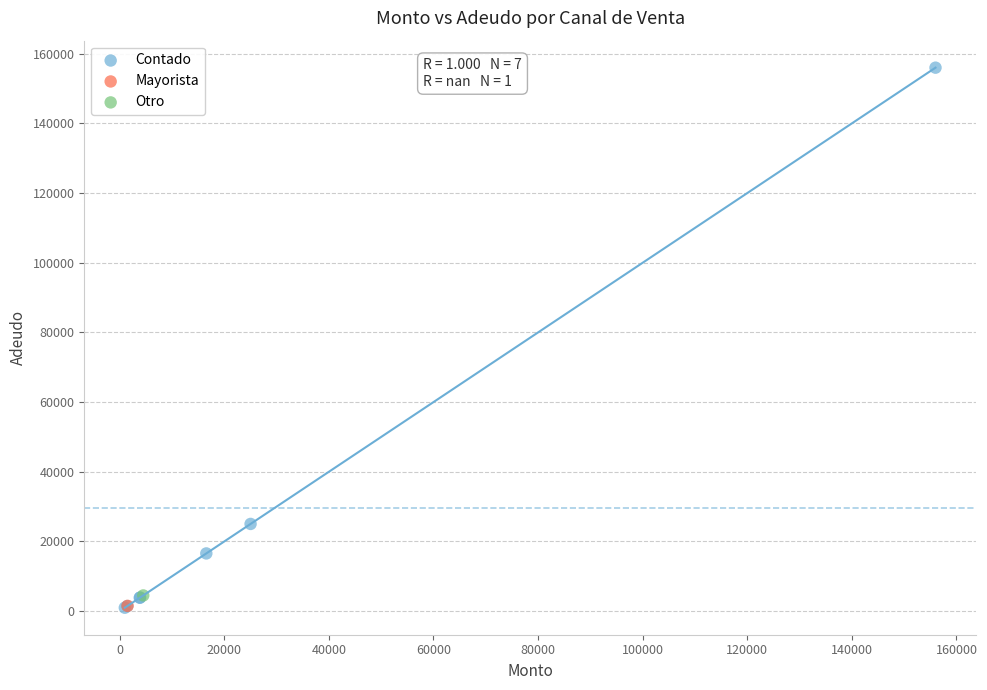

What are all the series names shown in the legend?

Contado, Mayorista, Otro